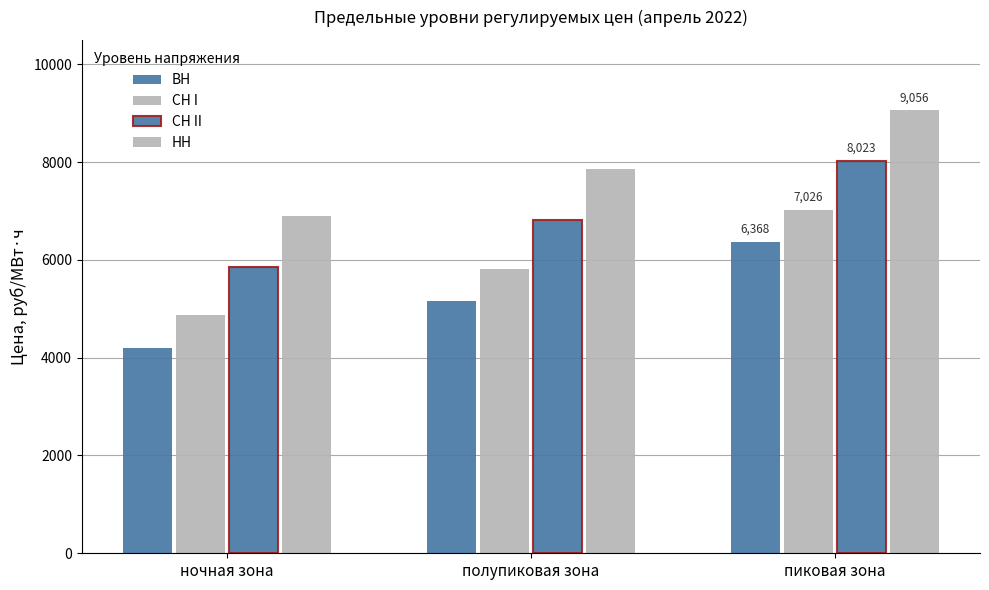

What is the sum of the СН II values at полупиковая зона and ночная зона?

12682.3